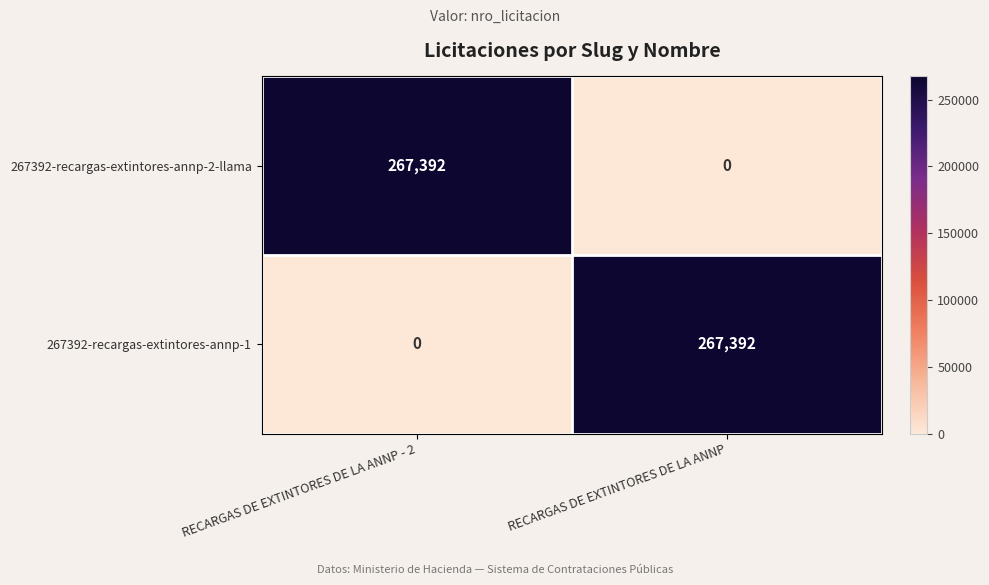

What is the sum of the 267392-recargas-extintores-annp-1 values at RECARGAS DE EXTINTORES DE LA ANNP - 2 and RECARGAS DE EXTINTORES DE LA ANNP?

267392